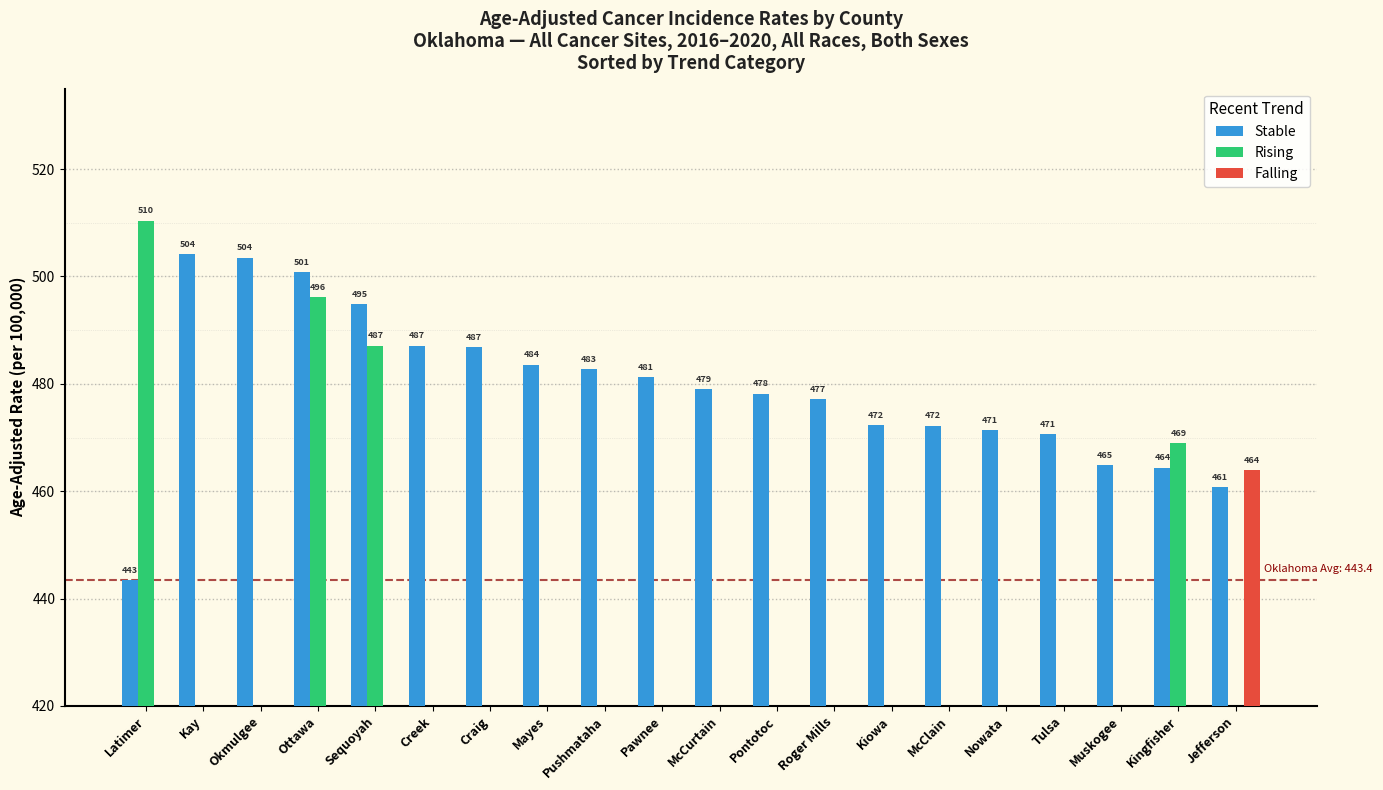

The value of Rising at Pawnee is 0.0. True or false?

True